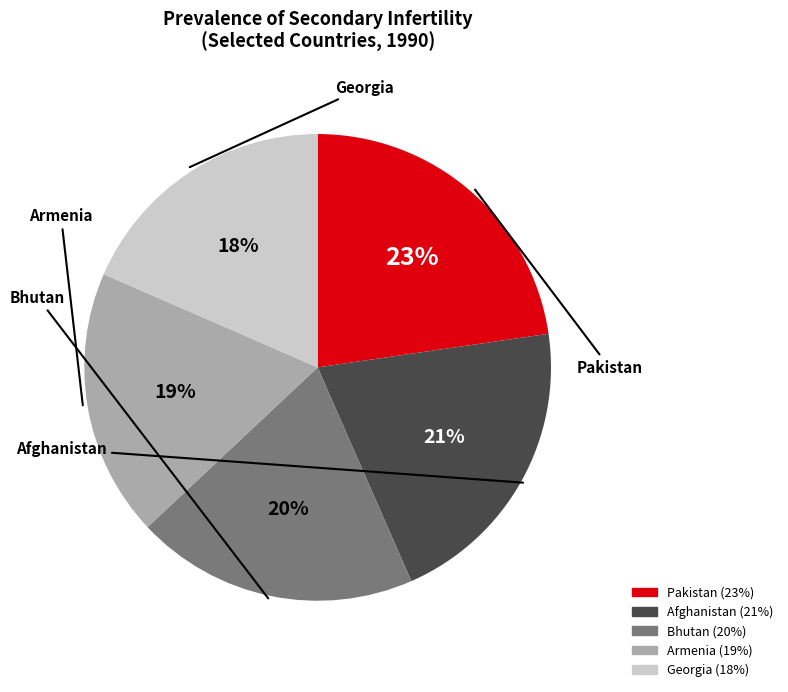

Is there any slice that represents more than half of the pie?

No